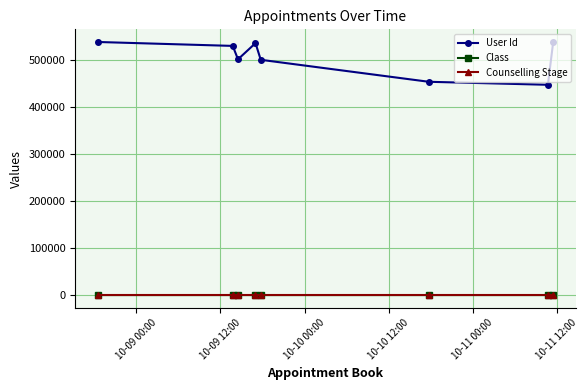

True or false: User Id has more than 0 points higher than both neighbors.

True